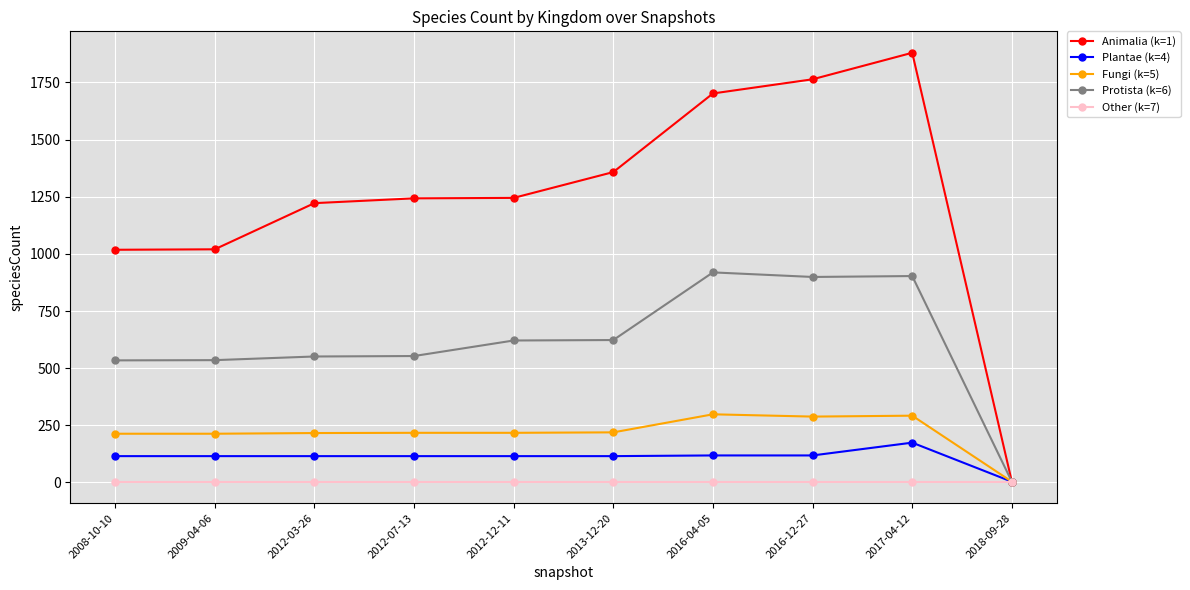

Rank the series by their maximum value, from highest to lowest.

Animalia (k=1), Protista (k=6), Fungi (k=5), Plantae (k=4), Other (k=7)